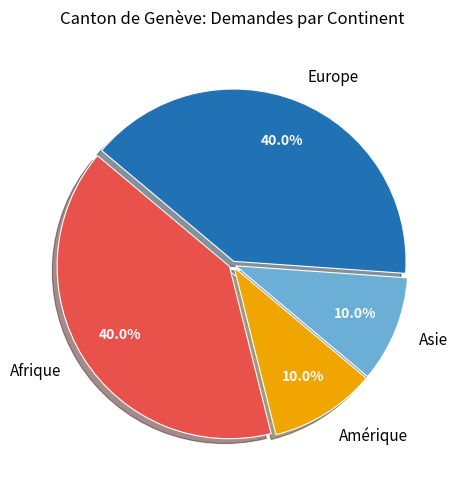

To the nearest percent, what is the difference between the largest and smallest slice percentages?

30%